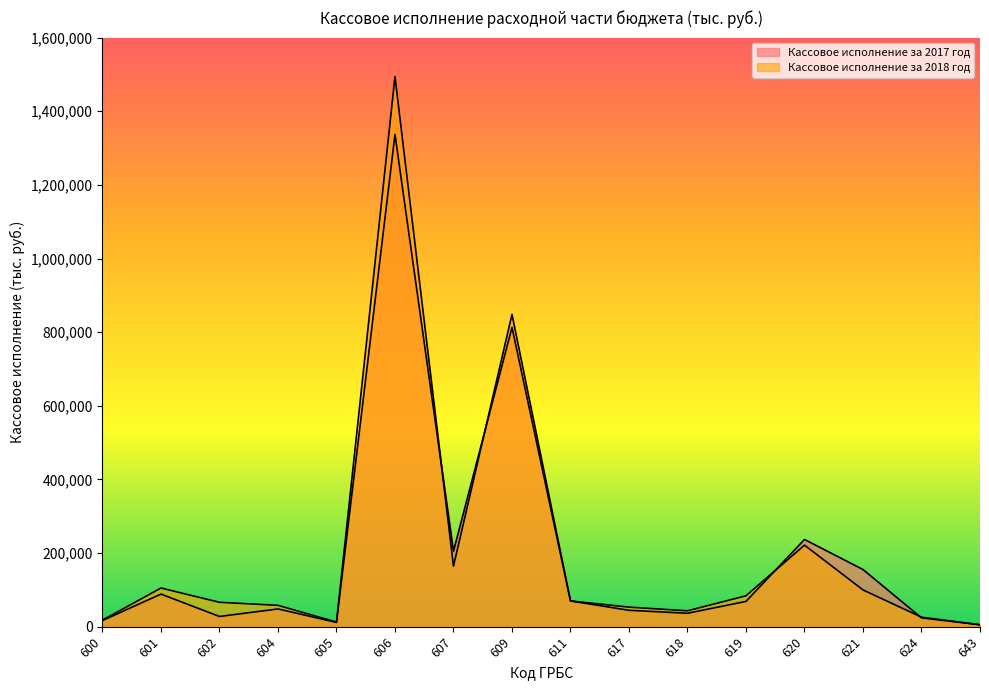

What is the difference between the maximum and minimum values in the Кассовое исполнение за 2018 год series?

1488984